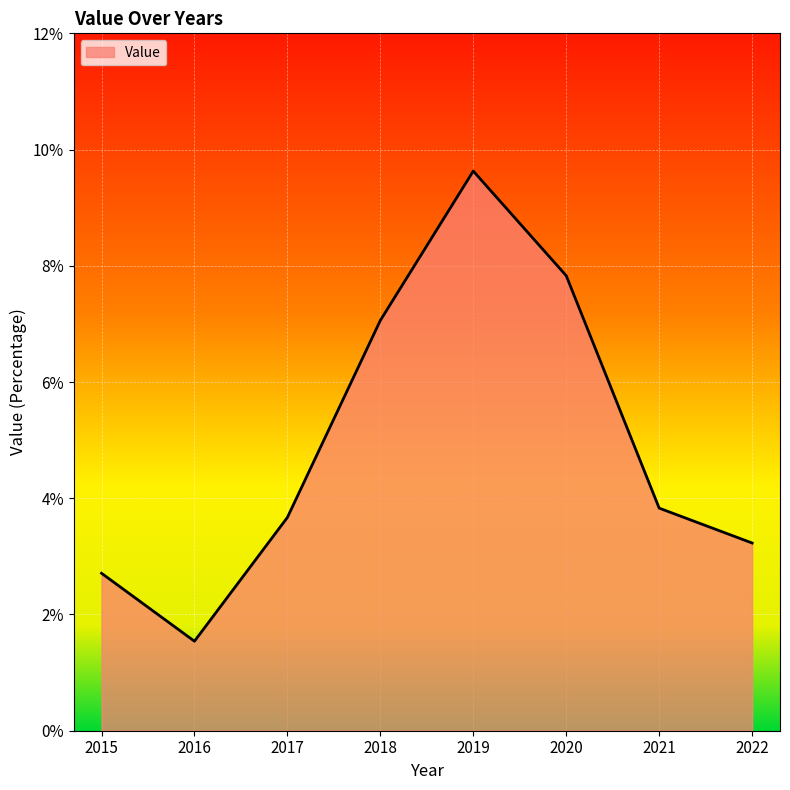

How many lines are shown in the chart?

1